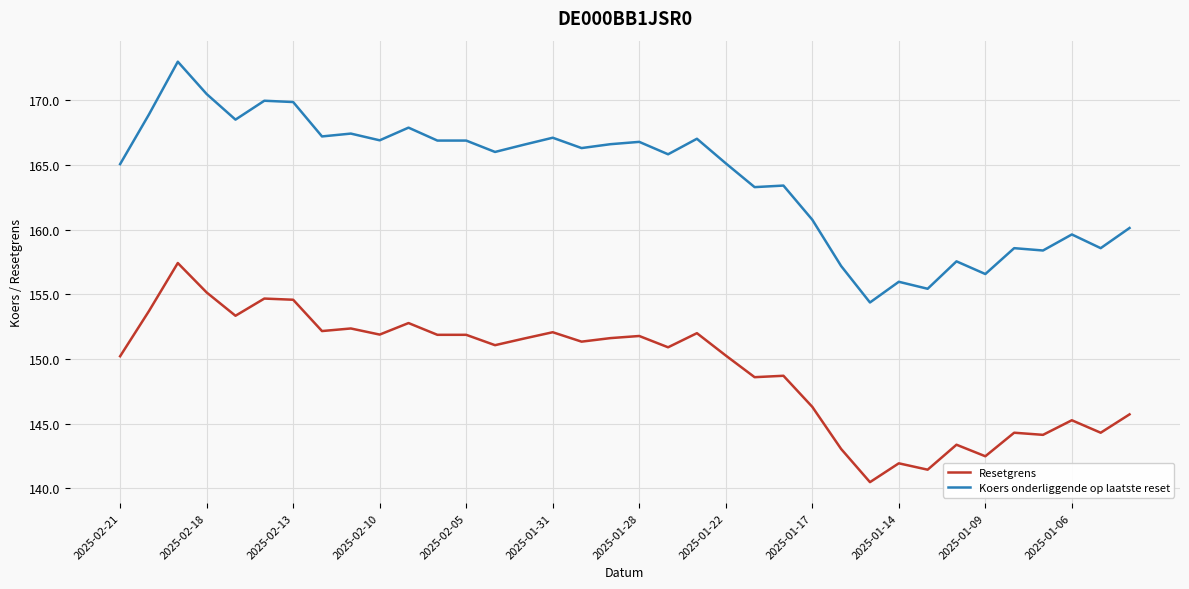

What is the sum of all Koers onderliggende op laatste reset values?

5906.6